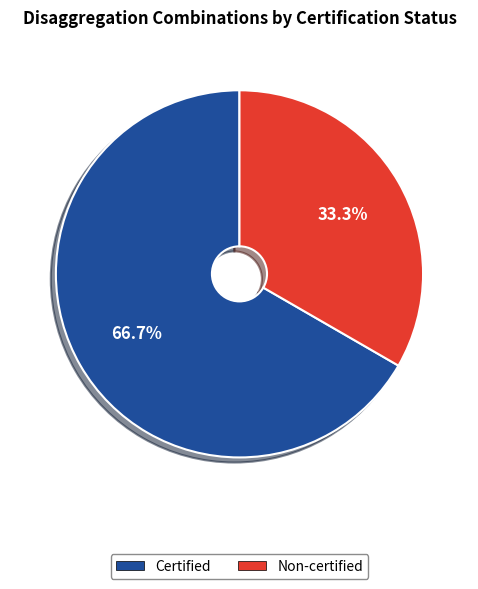

To the nearest percent, what portion does Certified represent?

67%